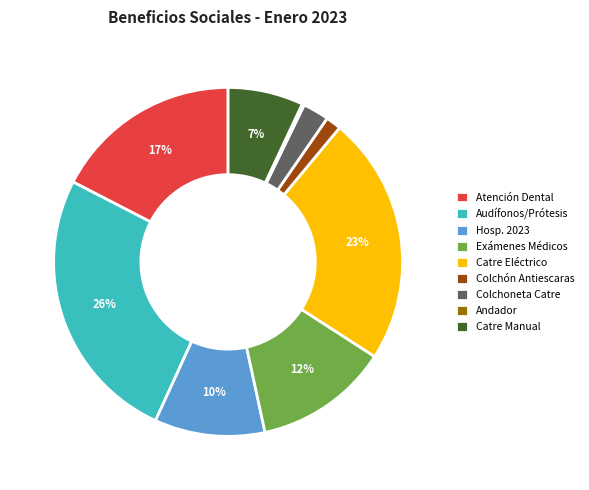

Is there any slice that represents more than half of the pie?

No